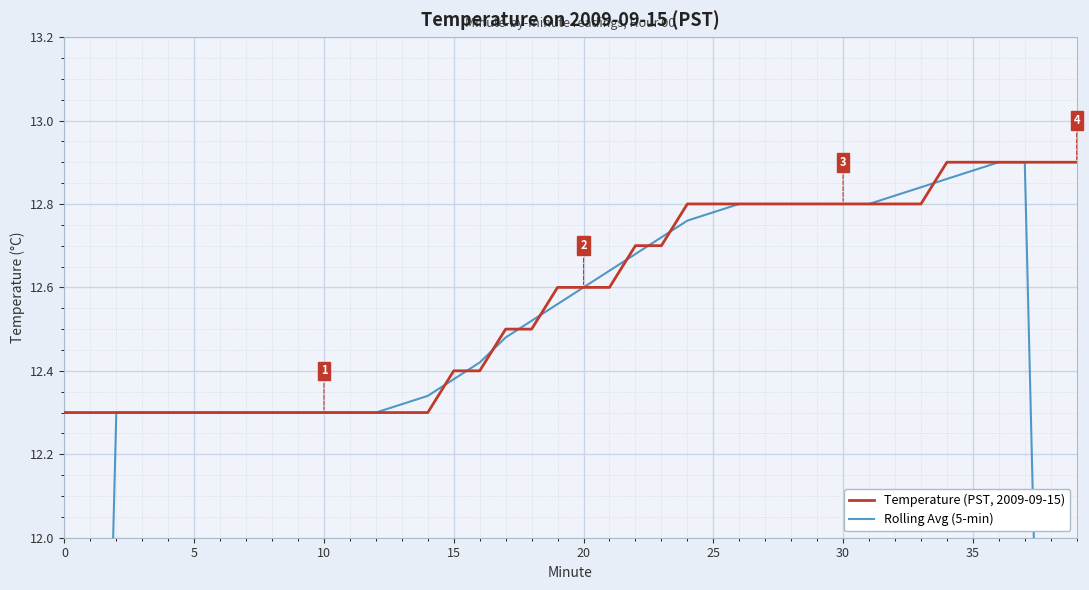

What are all the series names shown in the legend?

Temperature (PST, 2009-09-15), Rolling Avg (5-min)